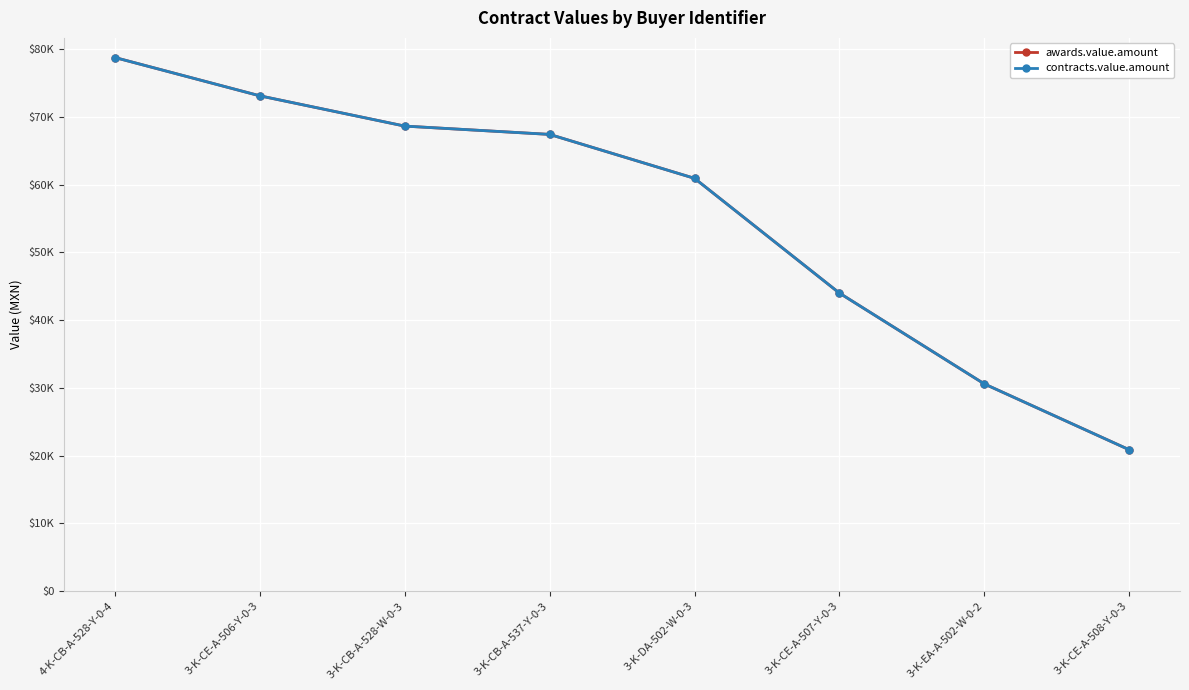

True or false: contracts.value.amount and awards.value.amount intersect in this chart.

False